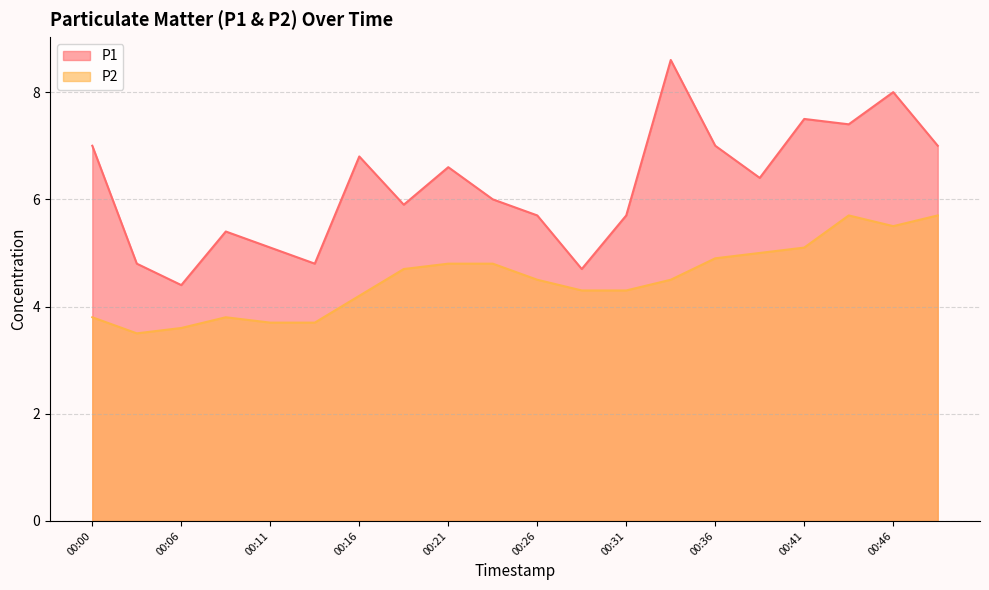

What are all the series names shown in the legend?

P1, P2